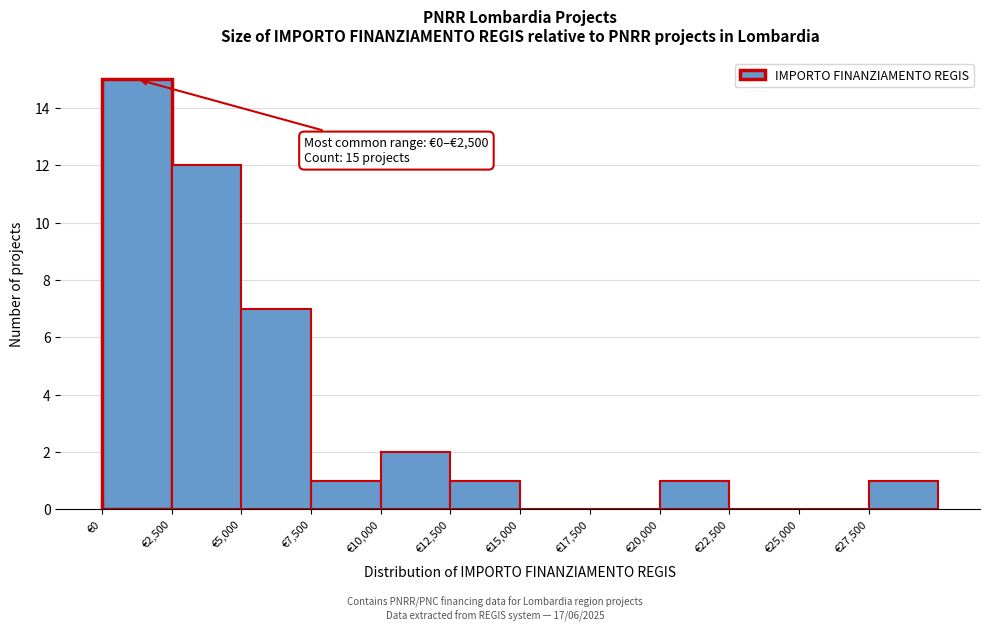

Over which range of the x-axis is the bar tallest?

0 to 2500